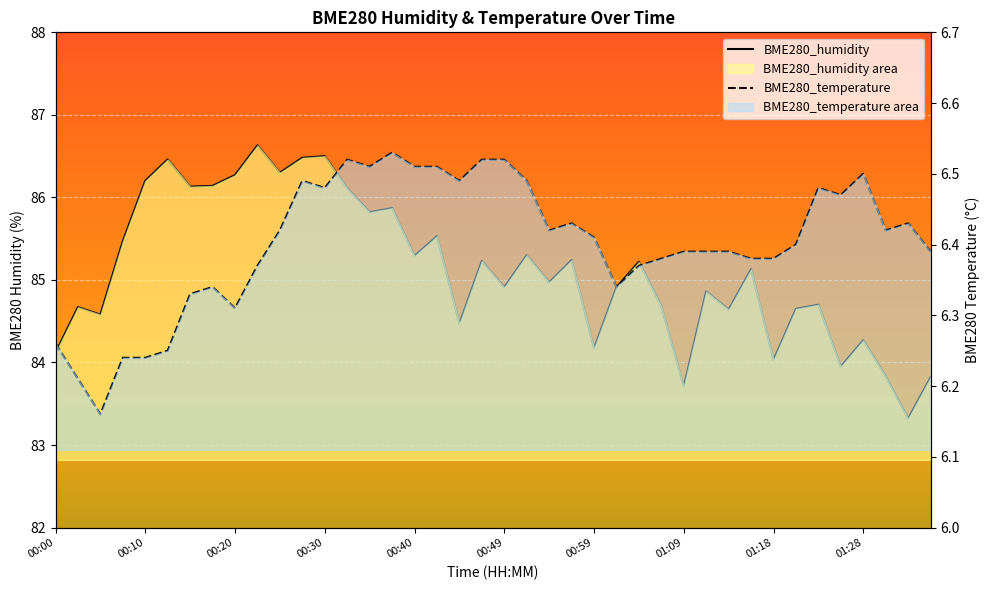

Which has a higher value, 19 or 00:40?

00:40